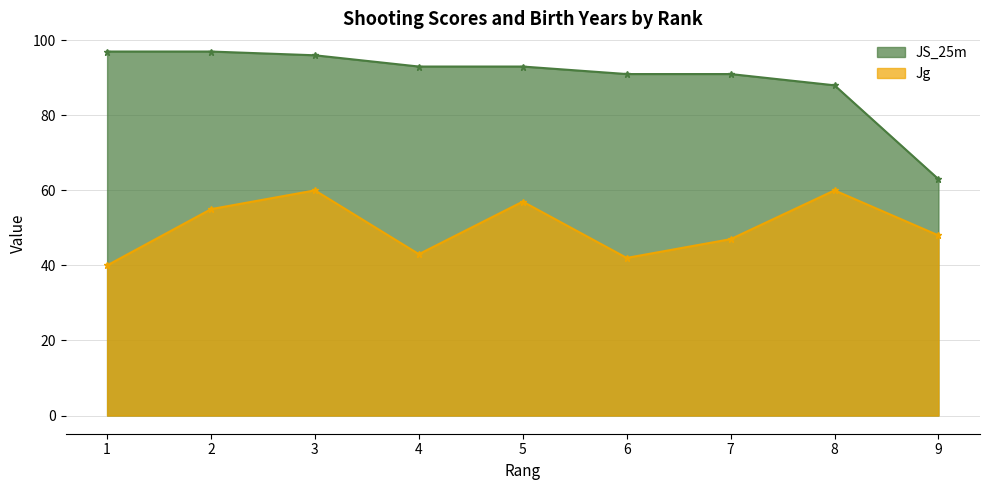

At which label does Jg first exceed 48?

2